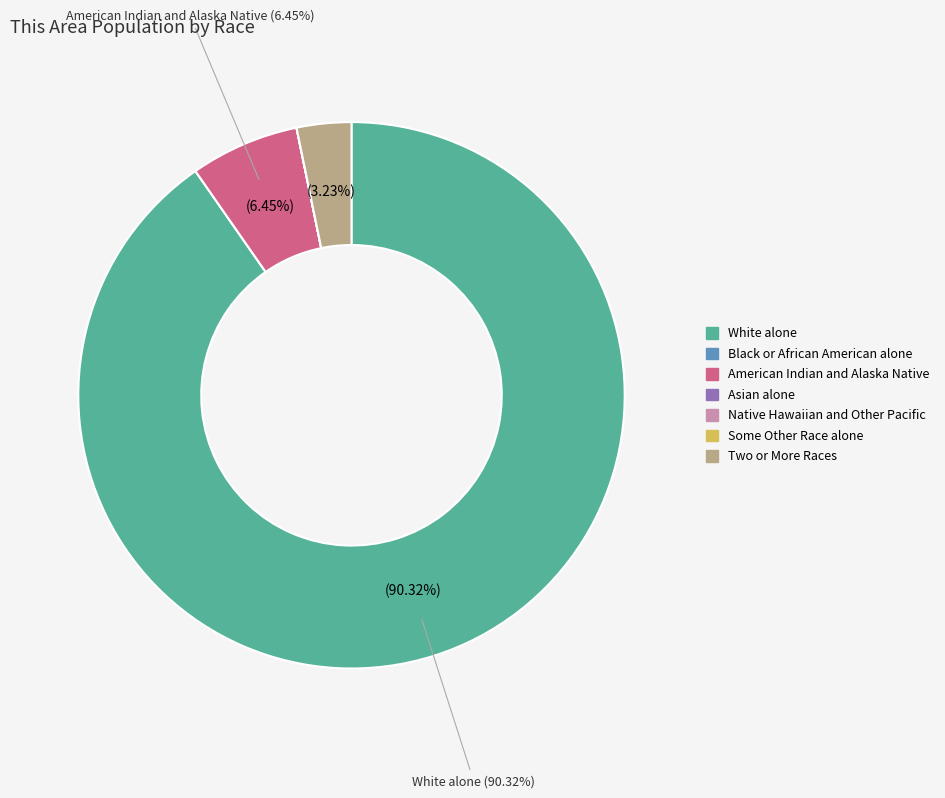

To the nearest percent, what is the average slice percentage?

14%